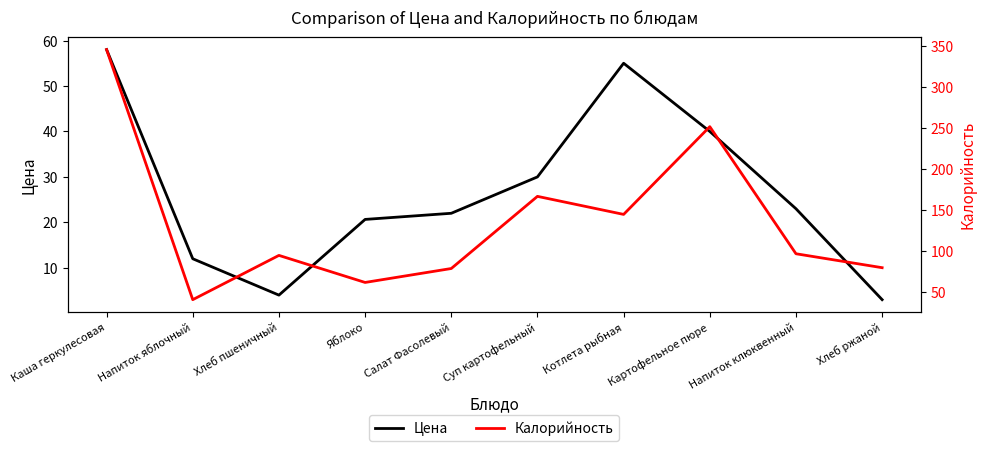

Rank the series by their average value, from highest to lowest.

Калорийность, Цена